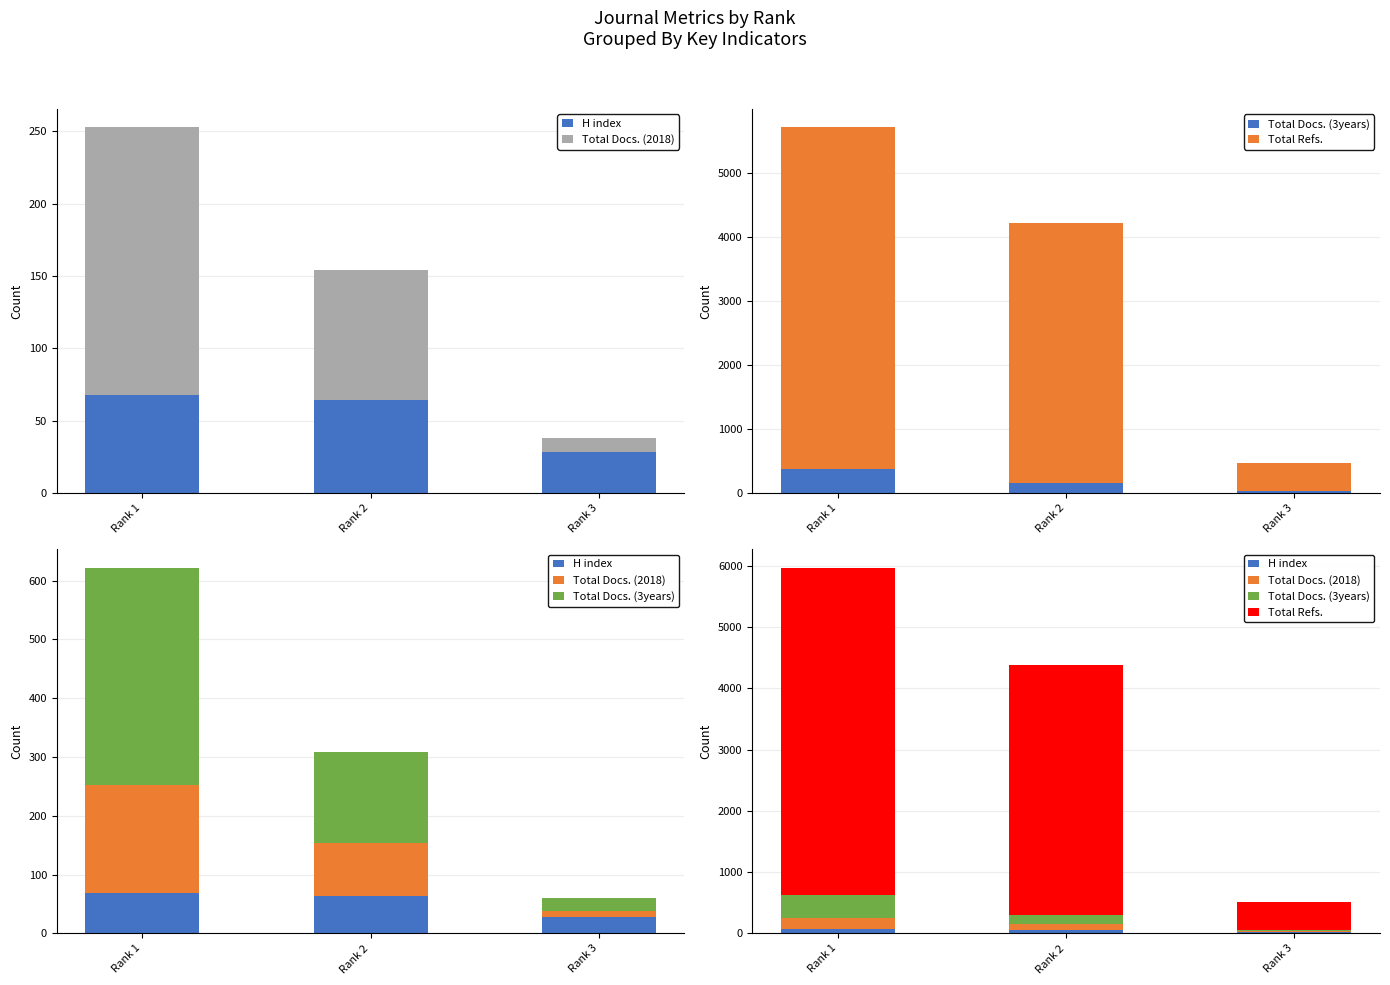

At which label does Total Docs. (3years) reach its minimum?

Rank 3